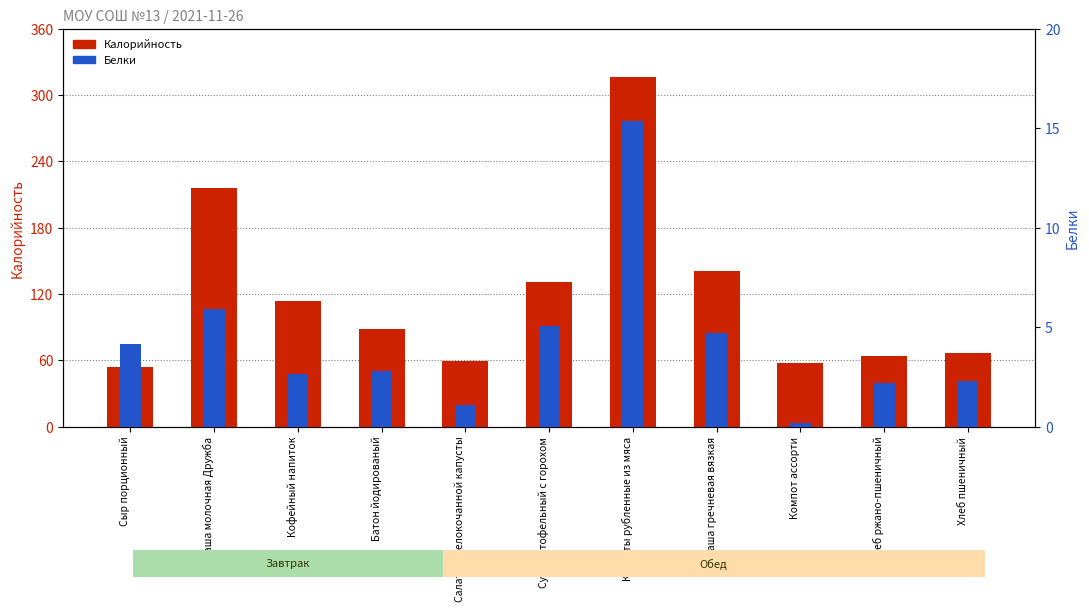

What are all the series names shown in the legend?

Калорийность, Белки